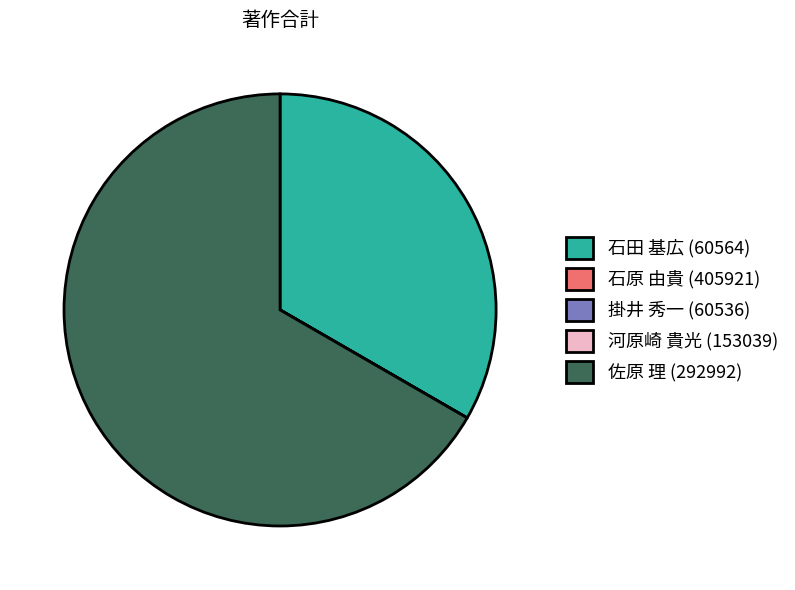

Which category has the biggest portion of the pie?

佐原 理 (292992)